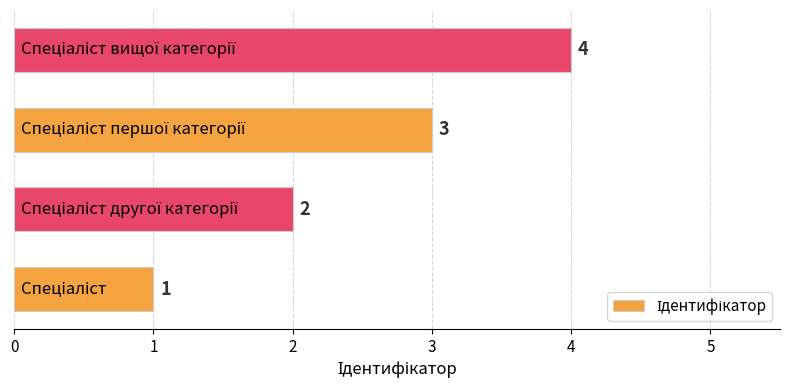

Count the values in the range 2 to 4.

3